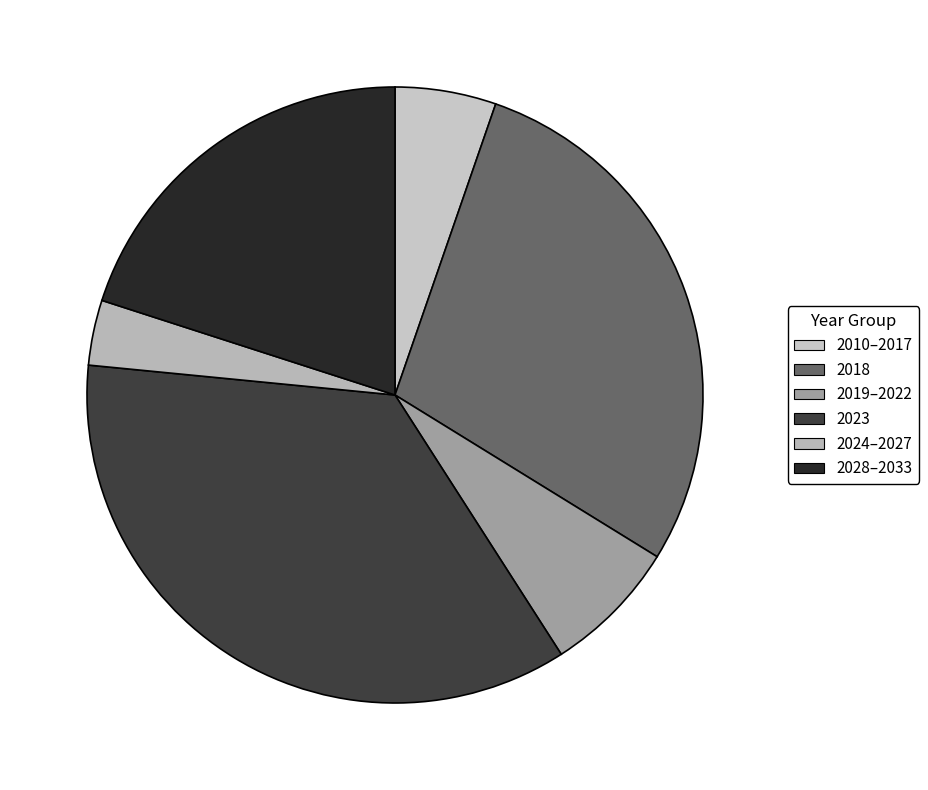

Which slice is the largest?

2023